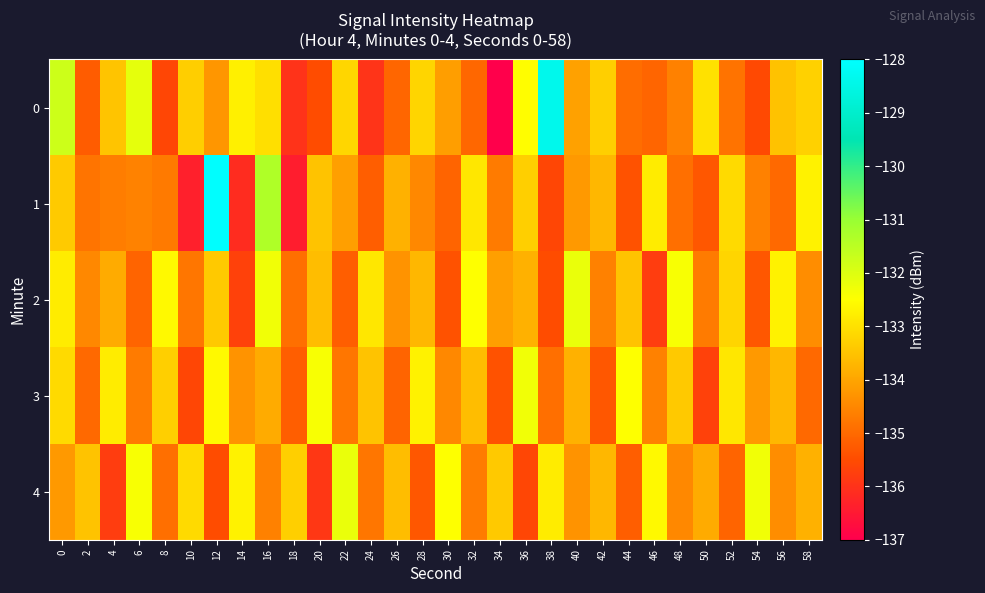

At which category does the chart reach its minimum across all series?

34